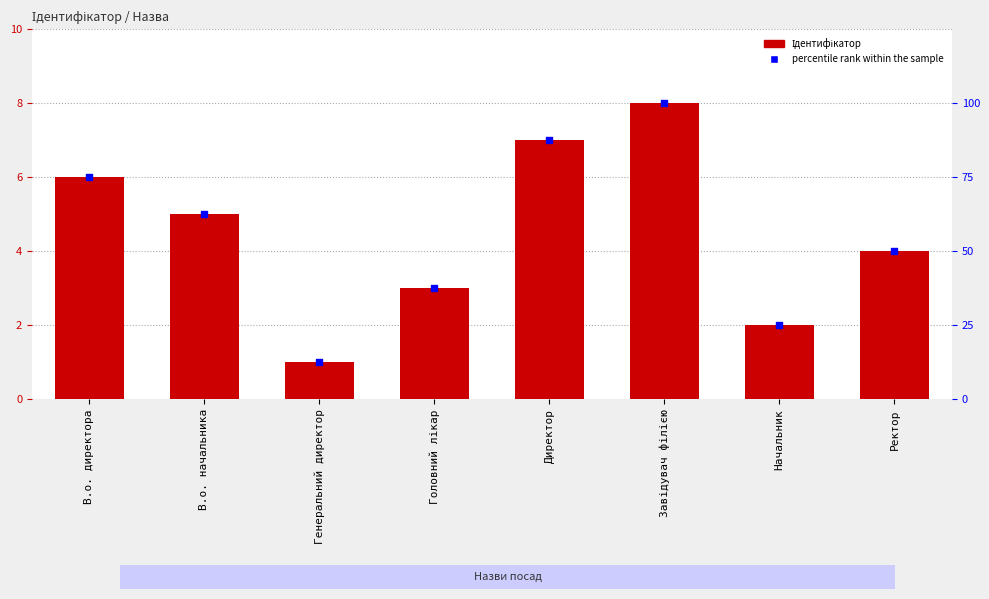

Which series contains the lowest Y value?

Ідентифікатор